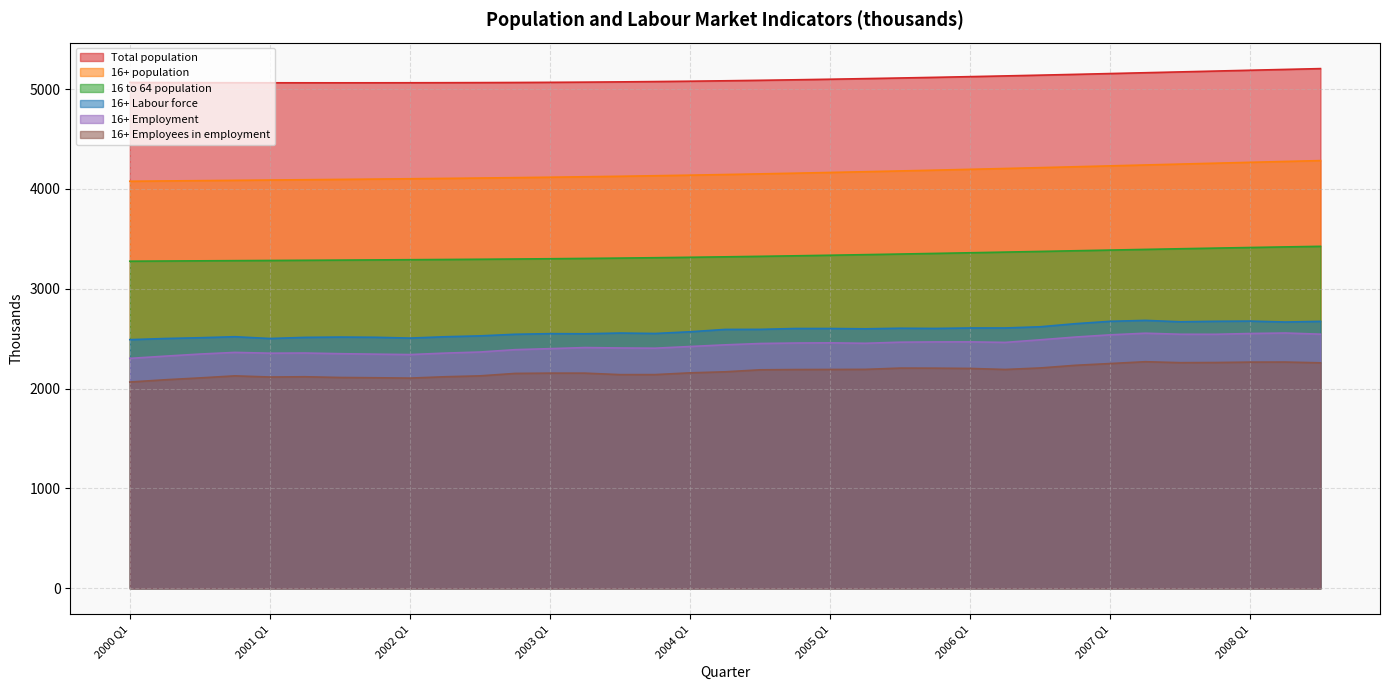

Reading right to left, transcribe all the data shown in this chart.

Total population: 2008 Q3=5205.5	2008 Q2=5197.4	2008 Q1=5189.2	2007 Q4=5180.8	2007 Q3=5172.5	2007 Q2=5164.2	2007 Q1=5156.0	2006 Q4=5147.8	2006 Q3=5139.9	2006 Q2=5132.3	2006 Q1=5125.1	2005 Q4=5118.1	2005 Q3=5111.4	2005 Q2=5105.1	2005 Q1=5099.1	2004 Q4=5093.4	2004 Q3=5088.2	2004 Q2=5083.5	2004 Q1=5079.3	2003 Q4=5075.6	2003 Q3=5072.5	2003 Q2=5070.0	2003 Q1=5068.0	2002 Q4=5066.4	2002 Q3=5065.2	2002 Q2=5064.3	2002 Q1=5063.7	2001 Q4=5063.4	2001 Q3=5063.2	2001 Q2=5063.3	2001 Q1=5063.5	2000 Q4=5064.0	2000 Q3=5064.7	2000 Q2=5065.6	2000 Q1=5066.8
16+ population: 2008 Q3=4284.1	2008 Q2=4275.6	2008 Q1=4266.9	2007 Q4=4258.0	2007 Q3=4249.2	2007 Q2=4240.3	2007 Q1=4231.3	2006 Q4=4222.3	2006 Q3=4213.6	2006 Q2=4205.0	2006 Q1=4196.6	2005 Q4=4188.4	2005 Q3=4180.5	2005 Q2=4172.8	2005 Q1=4165.3	2004 Q4=4158.0	2004 Q3=4151.0	2004 Q2=4144.5	2004 Q1=4138.3	2003 Q4=4132.4	2003 Q3=4127.1	2003 Q2=4122.1	2003 Q1=4117.6	2002 Q4=4113.3	2002 Q3=4109.4	2002 Q2=4105.7	2002 Q1=4102.2	2001 Q4=4098.9	2001 Q3=4095.6	2001 Q2=4092.5	2001 Q1=4089.4	2000 Q4=4086.3	2000 Q3=4083.3	2000 Q2=4080.2	2000 Q1=4077.1
16 to 64 population: 2008 Q3=3425.3	2008 Q2=3419.6	2008 Q1=3413.7	2007 Q4=3407.5	2007 Q3=3401.1	2007 Q2=3394.6	2007 Q1=3387.9	2006 Q4=3381.1	2006 Q3=3374.3	2006 Q2=3367.6	2006 Q1=3360.9	2005 Q4=3354.4	2005 Q3=3348.1	2005 Q2=3342.0	2005 Q1=3336.2	2004 Q4=3330.5	2004 Q3=3325.1	2004 Q2=3320.2	2004 Q1=3315.6	2003 Q4=3311.4	2003 Q3=3307.5	2003 Q2=3304.1	2003 Q1=3301.1	2002 Q4=3298.3	2002 Q3=3295.8	2002 Q2=3293.5	2002 Q1=3291.4	2001 Q4=3289.4	2001 Q3=3287.4	2001 Q2=3285.6	2001 Q1=3283.7	2000 Q4=3281.9	2000 Q3=3280.1	2000 Q2=3278.3	2000 Q1=3276.4
16+ Labour force: 2008 Q3=2673.9	2008 Q2=2667.2	2008 Q1=2676.4	2007 Q4=2674.4	2007 Q3=2669.5	2007 Q2=2683.6	2007 Q1=2674.3	2006 Q4=2650.5	2006 Q3=2619.7	2006 Q2=2607.6	2006 Q1=2607.5	2005 Q4=2602.9	2005 Q3=2604.9	2005 Q2=2599.2	2005 Q1=2602.3	2004 Q4=2602.2	2004 Q3=2593.8	2004 Q2=2593.1	2004 Q1=2569.6	2003 Q4=2552.4	2003 Q3=2556.9	2003 Q2=2549.4	2003 Q1=2550.7	2002 Q4=2544.5	2002 Q3=2528.5	2002 Q2=2519.7	2002 Q1=2506.3	2001 Q4=2514.5	2001 Q3=2516.5	2001 Q2=2513.4	2001 Q1=2502.1	2000 Q4=2520.0	2000 Q3=2509.8	2000 Q2=2501.9	2000 Q1=2490.7
16+ Employment: 2008 Q3=2545.5	2008 Q2=2557.1	2008 Q1=2552.2	2007 Q4=2544.4	2007 Q3=2544.8	2007 Q2=2555.1	2007 Q1=2539.0	2006 Q4=2516.8	2006 Q3=2489.3	2006 Q2=2463.1	2006 Q1=2468.5	2005 Q4=2468.0	2005 Q3=2465.3	2005 Q2=2454.2	2005 Q1=2458.7	2004 Q4=2456.8	2004 Q3=2452.0	2004 Q2=2438.7	2004 Q1=2422.0	2003 Q4=2405.2	2003 Q3=2407.3	2003 Q2=2411.5	2003 Q1=2400.6	2002 Q4=2390.3	2002 Q3=2366.8	2002 Q2=2355.8	2002 Q1=2341.2	2001 Q4=2345.5	2001 Q3=2350.1	2001 Q2=2356.7	2001 Q1=2355.1	2000 Q4=2362.9	2000 Q3=2346.3	2000 Q2=2325.3	2000 Q1=2303.1
16+ Employees in employment: 2008 Q3=2258.5	2008 Q2=2266.3	2008 Q1=2265.7	2007 Q4=2261.5	2007 Q3=2260.1	2007 Q2=2269.6	2007 Q1=2251.4	2006 Q4=2233.7	2006 Q3=2207.2	2006 Q2=2192.0	2006 Q1=2202.2	2005 Q4=2205.0	2005 Q3=2205.7	2005 Q2=2193.0	2005 Q1=2192.1	2004 Q4=2191.2	2004 Q3=2188.6	2004 Q2=2168.6	2004 Q1=2158.2	2003 Q4=2140.5	2003 Q3=2140.3	2003 Q2=2155.1	2003 Q1=2155.3	2002 Q4=2152.3	2002 Q3=2128.0	2002 Q2=2119.0	2002 Q1=2105.5	2001 Q4=2109.1	2001 Q3=2111.7	2001 Q2=2119.0	2001 Q1=2116.3	2000 Q4=2128.0	2000 Q3=2107.3	2000 Q2=2088.7	2000 Q1=2066.1